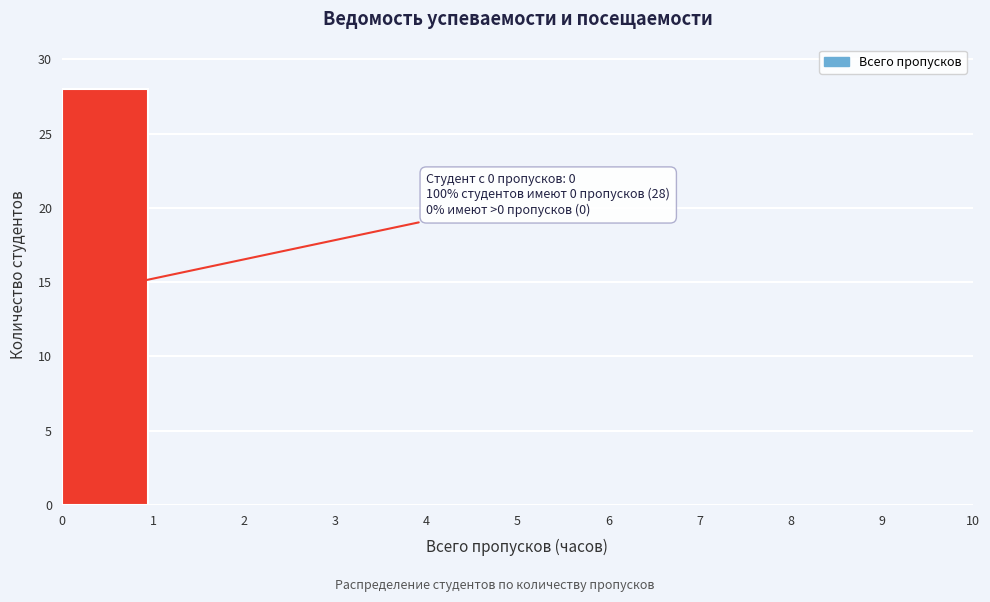

Over which range of the x-axis is the bar tallest?

0 to 1